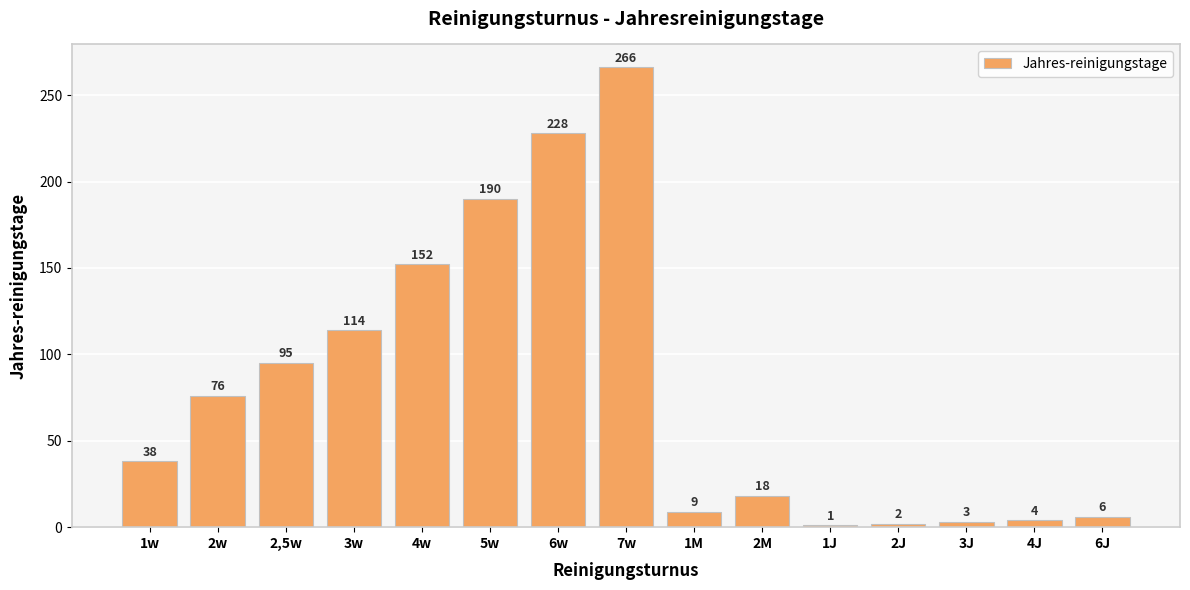

What is the sum of the values at 2M and 2,5w?

113